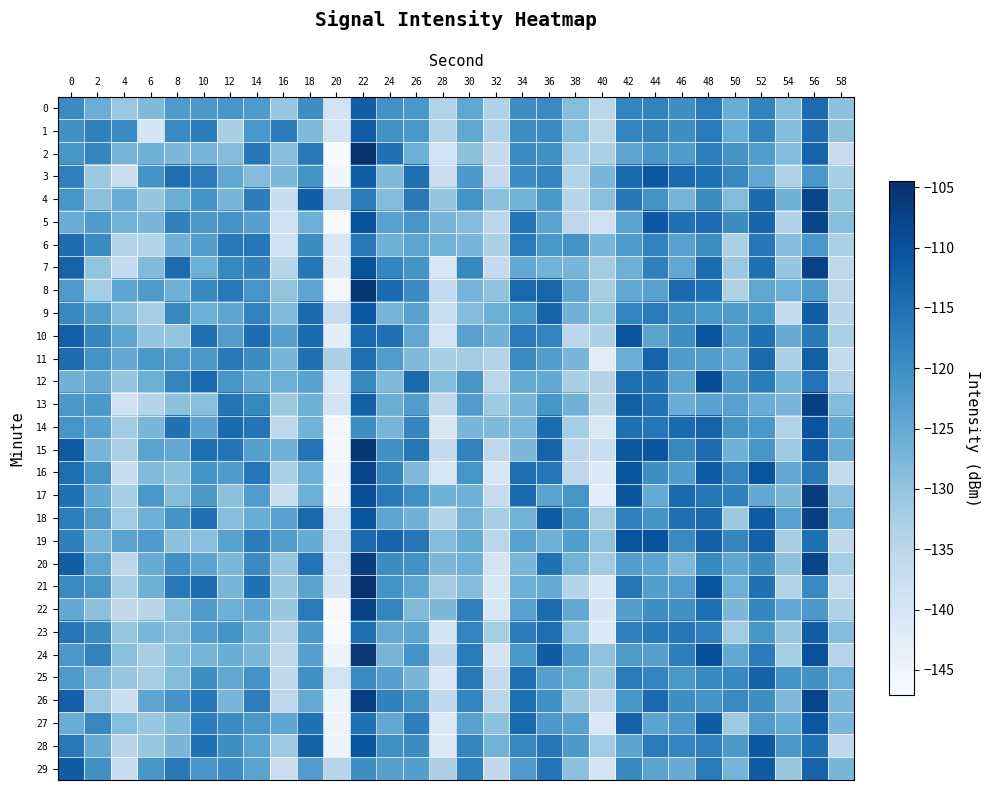

Reading right to left, extract all data points from this chart.

0: 58=-129.6	56=-114.3	54=-128.6	52=-118.0	50=-125.6	48=-116.7	46=-120.1	44=-118.0	42=-118.3	40=-134.8	38=-128.6	36=-119.4	34=-119.9	32=-133.6	30=-124.5	28=-133.8	26=-121.5	24=-120.5	22=-112.2	20=-139.4	18=-119.9	16=-130.6	14=-122.1	12=-121.4	10=-121.7	8=-122.2	6=-128.1	4=-130.8	2=-125.8	0=-119.4
1: 58=-129.6	56=-114.3	54=-128.6	52=-118.0	50=-125.6	48=-116.7	46=-120.1	44=-118.0	42=-118.3	40=-134.8	38=-128.6	36=-119.4	34=-119.9	32=-133.6	30=-124.5	28=-133.8	26=-121.5	24=-120.5	22=-112.2	20=-139.4	18=-128.1	16=-117.0	14=-121.5	12=-132.7	10=-117.3	8=-119.3	6=-139.8	4=-119.5	2=-117.9	0=-120.4
2: 58=-136.8	56=-112.9	54=-128.3	52=-122.8	50=-121.0	48=-117.4	46=-122.3	44=-121.3	42=-124.0	40=-133.0	38=-132.0	36=-120.4	34=-119.5	32=-136.7	30=-129.5	28=-138.9	26=-126.1	24=-115.2	22=-104.7	20=-147.1	18=-116.5	16=-129.0	14=-116.2	12=-128.5	10=-127.2	8=-127.7	6=-126.5	4=-127.1	2=-118.6	0=-121.5
3: 58=-132.4	56=-121.6	54=-133.4	52=-124.6	50=-118.9	48=-115.1	46=-113.8	44=-111.0	42=-113.9	40=-127.3	38=-133.7	36=-118.6	34=-119.6	32=-136.6	30=-121.9	28=-137.6	26=-114.9	24=-128.0	22=-112.3	20=-145.5	18=-120.8	16=-127.6	14=-128.5	12=-124.5	10=-116.8	8=-114.8	6=-120.9	4=-137.8	2=-131.1	0=-117.7
4: 58=-130.0	56=-108.2	54=-126.3	52=-114.3	50=-128.4	48=-119.7	46=-127.1	44=-120.7	42=-116.3	40=-129.0	38=-134.8	36=-121.6	34=-126.7	32=-129.2	30=-120.8	28=-130.5	26=-116.5	24=-128.4	22=-117.0	20=-135.1	18=-112.1	16=-137.4	14=-117.3	12=-127.2	10=-121.0	8=-125.7	6=-130.4	4=-125.6	2=-129.5	0=-121.2
5: 58=-128.9	56=-108.1	54=-133.6	52=-113.1	50=-119.7	48=-114.6	46=-115.2	44=-111.1	42=-123.7	40=-138.2	38=-135.4	36=-123.7	34=-115.8	32=-135.0	30=-128.5	28=-127.2	26=-121.4	24=-123.5	22=-110.0	20=-146.9	18=-126.1	16=-138.2	14=-123.2	12=-121.1	10=-121.8	8=-117.9	6=-127.1	4=-126.6	2=-122.4	0=-125.5
6: 58=-133.1	56=-121.5	54=-128.5	52=-116.2	50=-133.0	48=-120.1	46=-123.3	44=-118.0	42=-122.2	40=-127.4	38=-121.1	36=-121.5	34=-116.7	32=-133.3	30=-127.3	28=-126.7	26=-124.1	24=-126.6	22=-116.6	20=-140.8	18=-119.7	16=-138.5	14=-116.3	12=-116.3	10=-122.9	8=-126.6	6=-134.4	4=-133.7	2=-119.5	0=-114.5
7: 58=-135.4	56=-107.4	54=-130.4	52=-114.9	50=-130.8	48=-114.4	46=-124.5	44=-117.8	42=-126.0	40=-132.0	38=-127.2	36=-126.7	34=-124.9	32=-136.4	30=-119.1	28=-140.3	26=-120.9	24=-118.4	22=-110.1	20=-141.6	18=-116.2	16=-134.8	14=-117.9	12=-118.7	10=-125.8	8=-114.5	6=-128.3	4=-136.5	2=-130.0	0=-112.9
8: 58=-135.0	56=-122.3	54=-125.9	52=-124.4	50=-133.5	48=-115.0	46=-113.8	44=-123.4	42=-124.9	40=-132.5	38=-124.2	36=-113.2	34=-113.6	32=-130.0	30=-126.9	28=-136.3	26=-119.4	24=-114.1	22=-105.8	20=-145.9	18=-124.0	16=-130.1	14=-121.2	12=-116.3	10=-119.1	8=-126.1	6=-122.1	4=-124.0	2=-132.0	0=-122.0
9: 58=-134.7	56=-112.0	54=-136.2	52=-121.5	50=-122.0	48=-121.6	46=-120.2	44=-116.8	42=-118.2	40=-130.1	38=-126.5	36=-113.1	34=-121.6	32=-126.0	30=-128.6	28=-137.5	26=-123.6	24=-127.0	22=-111.1	20=-136.9	18=-114.3	16=-128.2	14=-118.1	12=-124.2	10=-125.9	8=-118.8	6=-132.5	4=-128.4	2=-122.7	0=-118.7
10: 58=-132.9	56=-116.6	54=-125.3	52=-114.8	50=-121.7	48=-110.7	46=-119.8	44=-123.8	42=-110.4	40=-133.0	38=-135.1	36=-118.2	34=-116.8	32=-126.6	30=-123.6	28=-139.1	26=-124.4	24=-114.9	22=-114.0	20=-142.7	18=-114.2	16=-123.2	14=-114.6	12=-122.6	10=-114.8	8=-130.0	6=-130.2	4=-124.2	2=-118.5	0=-112.4
11: 58=-136.2	56=-112.4	54=-133.1	52=-113.7	50=-125.2	48=-122.7	46=-122.4	44=-112.8	42=-125.7	40=-142.3	38=-127.2	36=-122.8	34=-119.2	32=-134.1	30=-131.9	28=-132.5	26=-128.0	24=-122.5	22=-114.8	20=-133.2	18=-115.1	16=-127.3	14=-119.7	12=-116.6	10=-121.7	8=-122.1	6=-121.5	4=-124.9	2=-120.8	0=-114.5
12: 58=-133.6	56=-115.6	54=-126.8	52=-117.1	50=-121.8	48=-109.4	46=-123.7	44=-115.4	42=-114.8	40=-134.0	38=-132.6	36=-124.9	34=-125.1	32=-135.0	30=-121.3	28=-128.4	26=-114.1	24=-128.1	22=-118.9	20=-140.4	18=-123.5	16=-125.9	14=-124.9	12=-121.2	10=-114.1	8=-118.6	6=-125.9	4=-130.2	2=-125.3	0=-126.6
13: 58=-128.4	56=-107.3	54=-127.2	52=-125.6	50=-123.3	48=-123.6	46=-125.5	44=-115.5	42=-112.5	40=-134.8	38=-126.6	36=-121.4	34=-127.2	32=-131.4	30=-122.6	28=-135.4	26=-122.6	24=-125.8	22=-112.6	20=-139.6	18=-126.3	16=-131.0	14=-118.8	12=-115.7	10=-129.0	8=-129.5	6=-134.3	4=-138.6	2=-121.7	0=-121.8
14: 58=-124.7	56=-110.3	54=-133.7	52=-121.5	50=-120.7	48=-112.9	46=-114.1	44=-115.9	42=-115.1	40=-140.9	38=-132.1	36=-114.3	34=-127.5	32=-128.1	30=-127.4	28=-140.6	26=-118.6	24=-127.0	22=-119.9	20=-145.8	18=-126.7	16=-135.4	14=-115.6	12=-114.0	10=-123.5	8=-115.2	6=-127.4	4=-131.5	2=-123.5	0=-121.2
15: 58=-125.5	56=-111.6	54=-131.3	52=-121.3	50=-126.4	48=-114.6	46=-119.0	44=-110.8	42=-111.1	40=-137.7	38=-135.2	36=-112.9	34=-127.7	32=-135.3	30=-118.1	28=-136.6	26=-116.3	24=-120.5	22=-105.7	20=-145.8	18=-115.8	16=-126.6	14=-123.2	12=-115.7	10=-114.8	8=-124.8	6=-123.7	4=-132.9	2=-127.2	0=-111.6
16: 58=-136.2	56=-116.3	54=-124.5	52=-110.2	50=-118.4	48=-111.7	46=-122.2	44=-120.0	42=-110.5	40=-141.4	38=-135.3	36=-116.1	34=-114.8	32=-140.4	30=-121.3	28=-140.4	26=-127.9	24=-118.6	22=-108.0	20=-145.1	18=-126.0	16=-133.0	14=-115.9	12=-122.4	10=-120.9	8=-129.3	6=-128.2	4=-137.4	2=-121.2	0=-114.8
17: 58=-129.2	56=-106.8	54=-127.7	52=-124.8	50=-117.7	48=-116.2	46=-113.9	44=-125.3	42=-110.7	40=-142.6	38=-121.2	36=-123.8	34=-114.0	32=-137.0	30=-126.5	28=-126.4	26=-120.2	24=-116.6	22=-109.8	20=-145.6	18=-126.0	16=-137.7	14=-122.6	12=-129.2	10=-121.8	8=-128.5	6=-121.6	4=-132.0	2=-124.9	0=-115.0
18: 58=-126.0	56=-107.1	54=-123.4	52=-111.4	50=-131.0	48=-113.7	46=-115.1	44=-121.0	42=-117.7	40=-131.6	38=-120.9	36=-111.8	34=-126.7	32=-132.2	30=-126.8	28=-134.3	26=-126.5	24=-124.1	22=-110.3	20=-140.1	18=-113.6	16=-123.4	14=-125.6	12=-128.7	10=-115.3	8=-120.9	6=-126.1	4=-131.5	2=-122.7	0=-117.4
19: 58=-135.5	56=-115.1	54=-132.6	52=-112.4	50=-118.5	48=-112.4	46=-119.2	44=-110.1	42=-110.3	40=-129.8	38=-122.8	36=-126.5	34=-123.5	32=-134.9	30=-125.0	28=-128.4	26=-116.0	24=-113.0	22=-114.1	20=-137.9	18=-125.5	16=-122.8	14=-117.1	12=-123.4	10=-129.3	8=-129.5	6=-122.3	4=-123.9	2=-127.1	0=-117.6
20: 58=-132.0	56=-107.9	54=-129.6	52=-119.7	50=-124.2	48=-119.1	46=-127.9	44=-123.8	42=-122.8	40=-131.5	38=-126.7	36=-115.3	34=-127.4	32=-139.4	30=-126.0	28=-127.7	26=-120.5	24=-119.7	22=-106.5	20=-139.1	18=-115.5	16=-130.3	14=-119.3	12=-127.6	10=-124.0	8=-120.3	6=-125.4	4=-135.2	2=-124.1	0=-112.2
21: 58=-136.9	56=-119.3	54=-133.8	52=-115.3	50=-126.0	48=-110.3	46=-122.6	44=-123.1	42=-116.0	40=-140.6	38=-134.2	36=-125.3	34=-125.8	32=-140.4	30=-128.6	28=-131.6	26=-124.2	24=-120.7	22=-104.5	20=-140.1	18=-123.7	16=-130.7	14=-115.3	12=-127.1	10=-114.5	8=-116.4	6=-126.2	4=-132.5	2=-121.3	0=-119.2
22: 58=-133.5	56=-121.8	54=-124.6	52=-118.6	50=-127.7	48=-114.8	46=-120.4	44=-120.1	42=-122.9	40=-139.9	38=-124.7	36=-114.5	34=-123.5	32=-140.6	30=-117.7	28=-127.8	26=-128.2	24=-118.5	22=-107.4	20=-146.8	18=-116.8	16=-130.5	14=-124.3	12=-126.1	10=-122.3	8=-128.3	6=-134.7	4=-136.0	2=-129.3	0=-124.7
23: 58=-128.4	56=-112.0	54=-130.7	52=-121.5	50=-131.6	48=-117.8	46=-116.2	44=-116.6	42=-117.7	40=-141.4	38=-128.7	36=-114.7	34=-117.0	32=-132.1	30=-118.2	28=-139.9	26=-124.3	24=-125.2	22=-115.0	20=-147.1	18=-121.8	16=-134.3	14=-126.2	12=-120.9	10=-122.5	8=-128.5	6=-127.6	4=-130.6	2=-119.5	0=-116.0
24: 58=-134.6	56=-110.0	54=-132.1	52=-116.8	50=-124.7	48=-109.8	46=-117.4	44=-123.3	42=-122.1	40=-129.7	38=-122.8	36=-111.8	34=-121.5	32=-139.8	30=-116.8	28=-135.2	26=-121.1	24=-127.3	22=-105.8	20=-144.7	18=-123.3	16=-135.6	14=-127.5	12=-125.5	10=-127.3	8=-128.6	6=-132.3	4=-129.1	2=-118.0	0=-121.7
25: 58=-125.9	56=-120.4	54=-121.1	52=-112.7	50=-118.7	48=-119.1	46=-121.5	44=-118.5	42=-116.7	40=-130.6	38=-125.7	36=-123.3	34=-114.9	32=-136.4	30=-116.6	28=-140.8	26=-127.3	24=-123.1	22=-119.3	20=-138.9	18=-120.2	16=-136.1	14=-120.8	12=-124.8	10=-119.9	8=-128.4	6=-132.2	4=-130.7	2=-127.0	0=-122.3
26: 58=-127.6	56=-107.8	54=-127.9	52=-119.8	50=-119.2	48=-121.0	46=-120.1	44=-114.0	42=-121.4	40=-135.4	38=-130.6	36=-120.3	34=-114.8	32=-135.3	30=-118.4	28=-136.0	26=-121.1	24=-117.9	22=-107.1	20=-144.8	18=-125.2	16=-135.4	14=-117.4	12=-127.2	10=-116.2	8=-121.0	6=-124.3	4=-137.8	2=-130.9	0=-112.4
27: 58=-127.3	56=-110.8	54=-125.0	52=-122.3	50=-131.2	48=-111.9	46=-121.8	44=-124.0	42=-112.7	40=-141.0	38=-123.5	36=-121.9	34=-113.9	32=-129.4	30=-123.4	28=-141.2	26=-117.6	24=-124.6	22=-115.2	20=-145.0	18=-115.2	16=-124.3	14=-121.6	12=-119.5	10=-117.0	8=-128.0	6=-130.8	4=-128.8	2=-118.8	0=-125.6
28: 58=-135.8	56=-115.1	54=-121.7	52=-111.0	50=-121.8	48=-117.9	46=-118.4	44=-116.8	42=-123.8	40=-131.5	38=-121.9	36=-116.2	34=-118.9	32=-126.7	30=-118.5	28=-141.5	26=-119.7	24=-120.4	22=-110.8	20=-145.0	18=-112.7	16=-131.2	14=-123.7	12=-120.1	10=-115.2	8=-127.3	6=-130.6	4=-134.8	2=-125.1	0=-116.3
29: 58=-127.4	56=-113.1	54=-130.8	52=-111.4	50=-126.9	48=-116.7	46=-125.3	44=-123.7	42=-119.0	40=-139.2	38=-129.4	36=-115.6	34=-122.4	32=-136.0	30=-117.8	28=-133.2	26=-123.1	24=-123.2	22=-120.1	20=-134.6	18=-122.5	16=-137.7	14=-123.7	12=-120.0	10=-121.4	8=-116.3	6=-121.4	4=-136.8	2=-120.4	0=-111.7